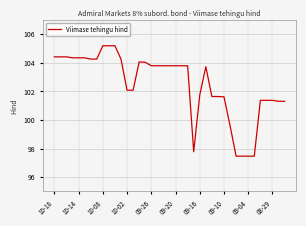

What is the smallest value displayed?

97.5